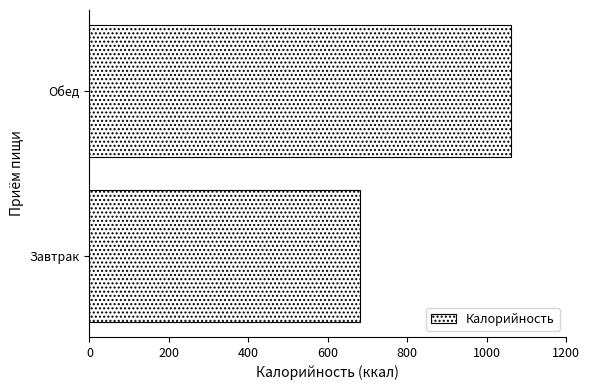

How many data points are above 1061?

1